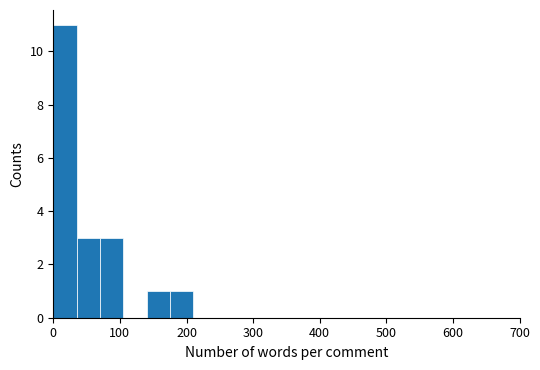

Read against the x-axis, roughly where is the centre of the tallest bar?

20